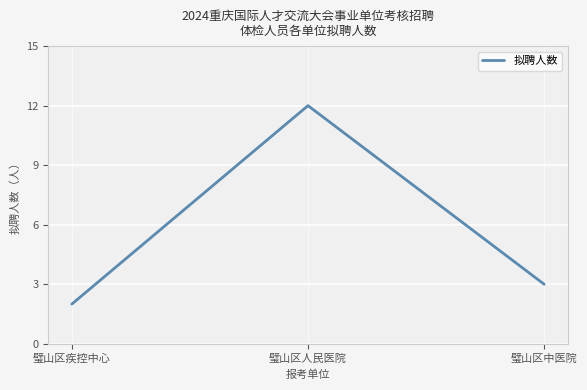

What position from the right is 璧山区疾控中心?

3